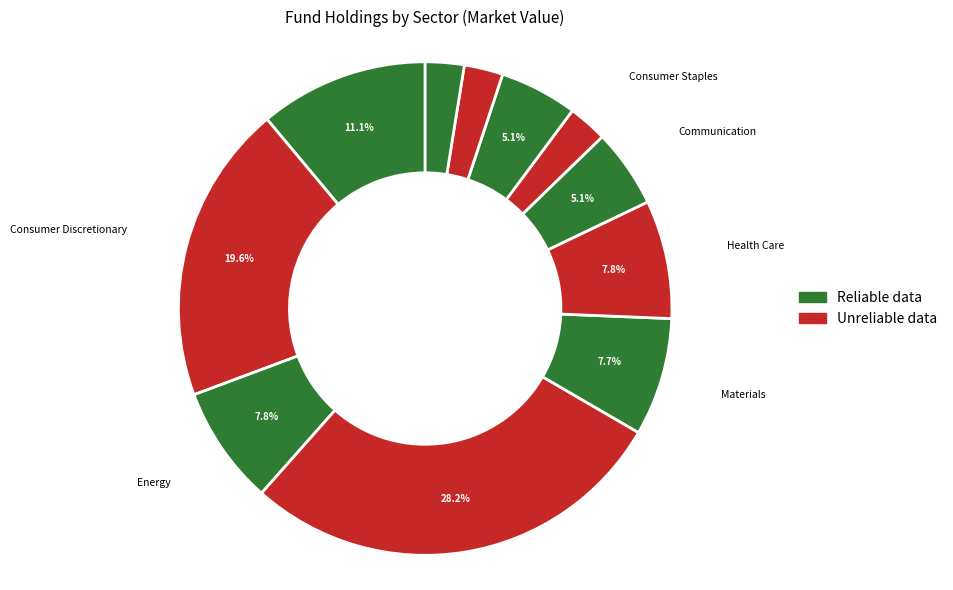

How many segments does this pie chart have?

11